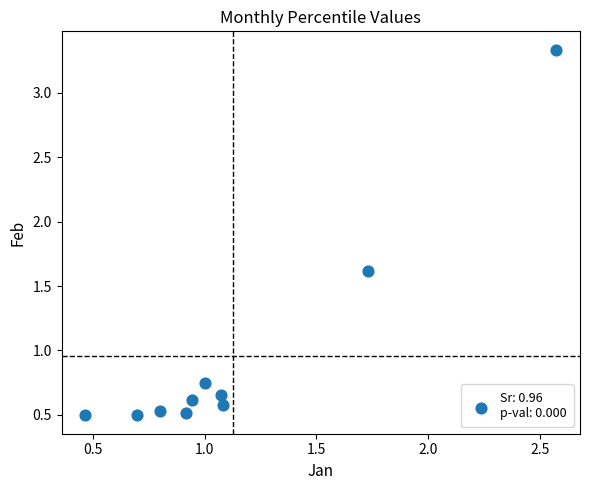

What is the average X value?

1.1